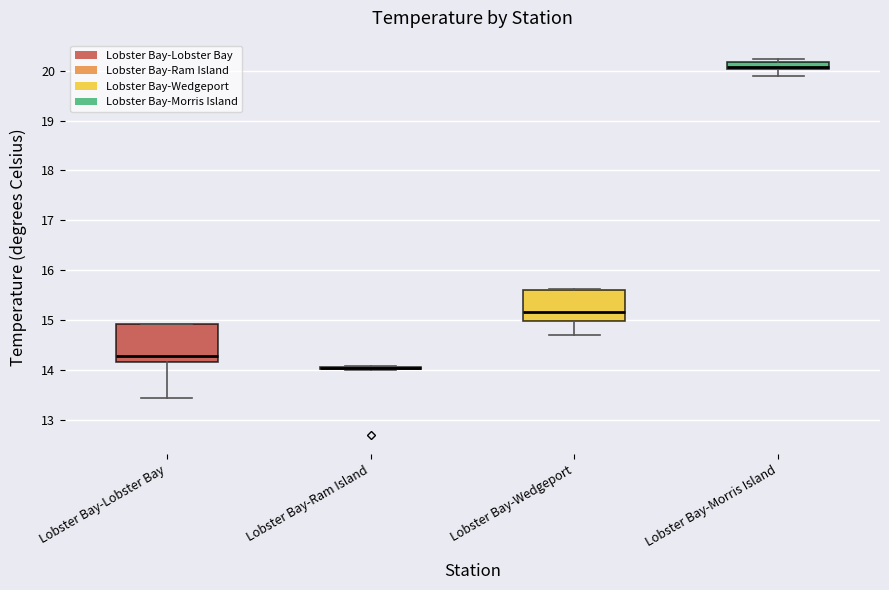

Where is the upper edge of the box for Lobster Bay-Morris Island on the y-axis? The values are not printed on the chart, so give them approximately, as read against the axis.

20.2